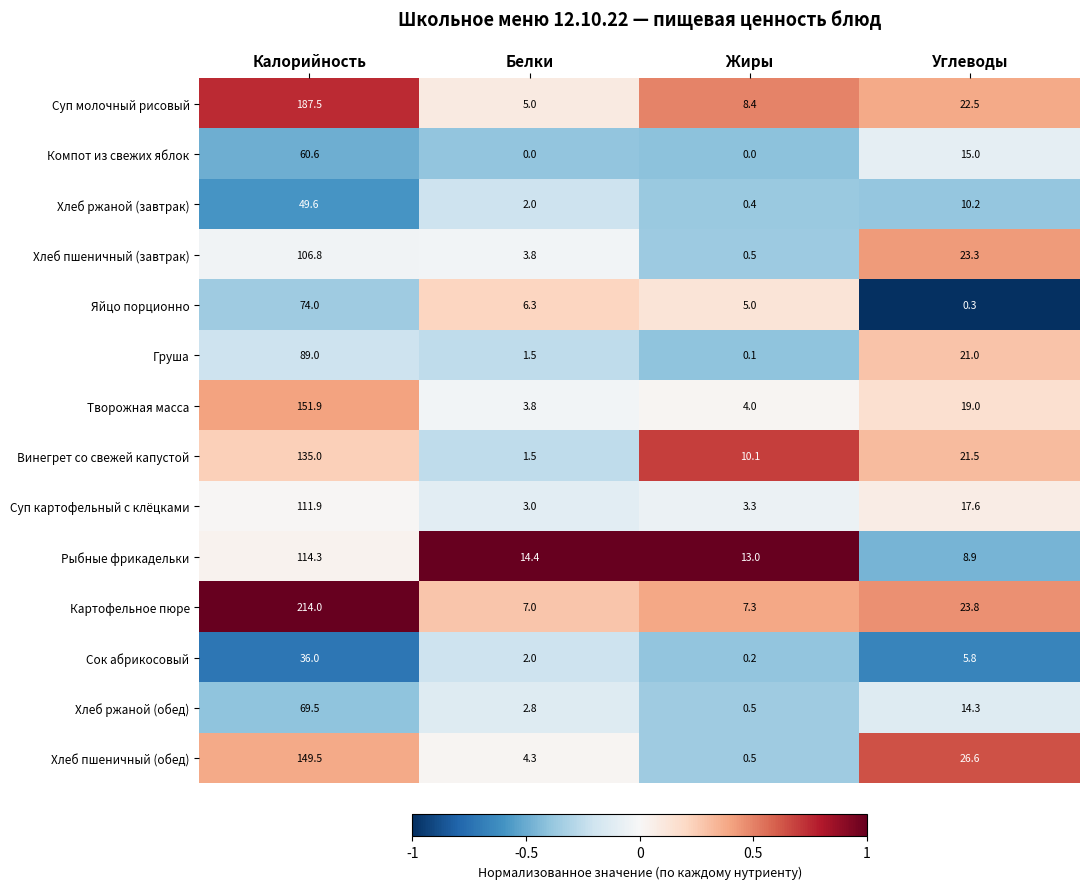

What is the lowest value of the Хлеб пшеничный (обед) series?

0.5